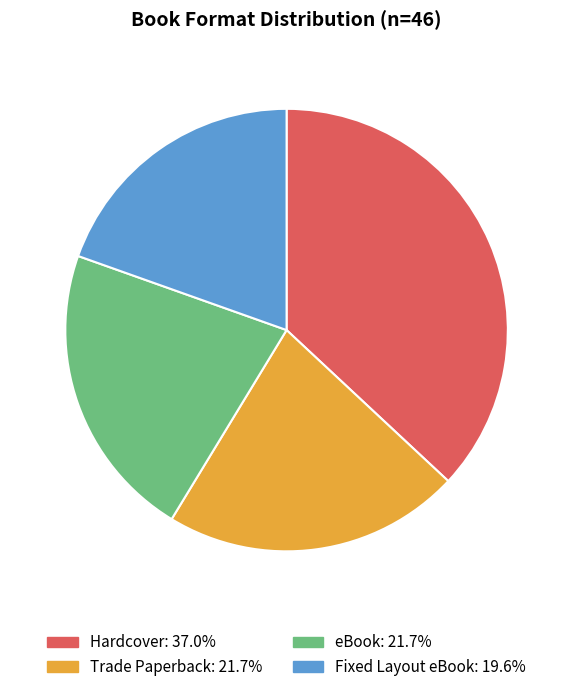

Is it true that eBook is 27% of the pie?

False